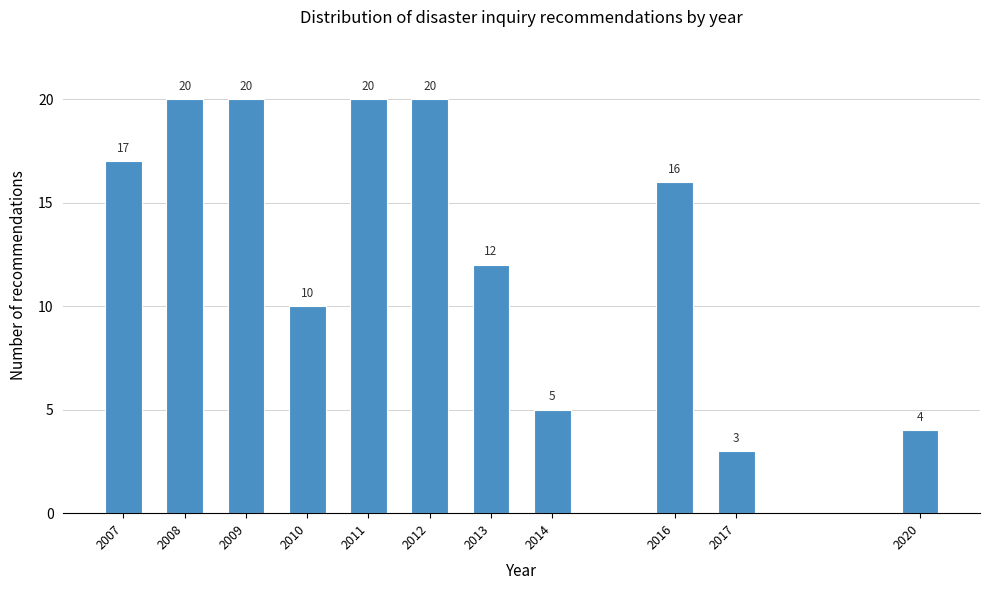

Reading left to right, transcribe all the data shown in this chart.

2007=17	2008=20	2009=20	2010=10	2011=20	2012=20	2013=12	2014=5	2016=16	2017=3	2020=4